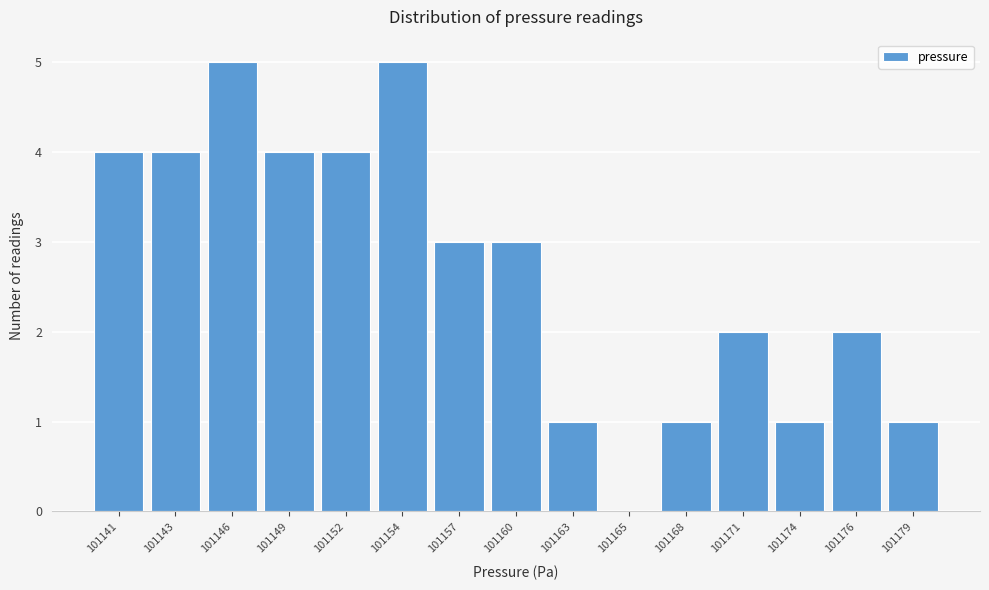

Reading left to right, list all the values displayed in this chart.

101141=4	101143=4	101146=5	101149=4	101152=4	101154=5	101157=3	101160=3	101163=1	101165=0	101168=1	101171=2	101174=1	101176=2	101179=1